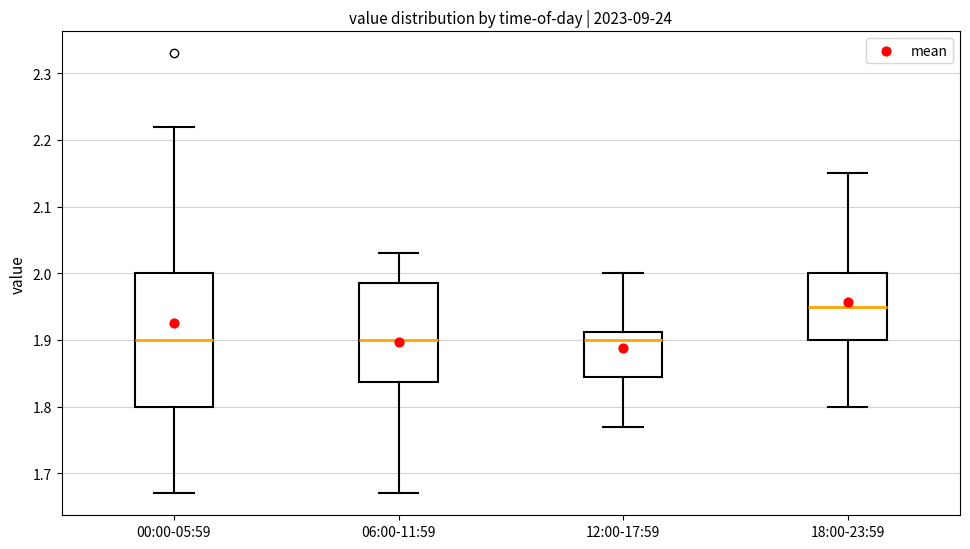

Reading left to right, read every box against the y-axis: the position of its median line, the range the box covers, and the ends of its whiskers. The values are not printed on the chart, so give them approximately, as read against the axis.

00:00-05:59: median 1.90, box 1.80 to 2.00, whiskers 1.67 to 2.22
06:00-11:59: median 1.90, box 1.84 to 1.99, whiskers 1.67 to 2.03
12:00-17:59: median 1.90, box 1.85 to 1.91, whiskers 1.77 to 2.00
18:00-23:59: median 1.95, box 1.90 to 2.00, whiskers 1.80 to 2.15